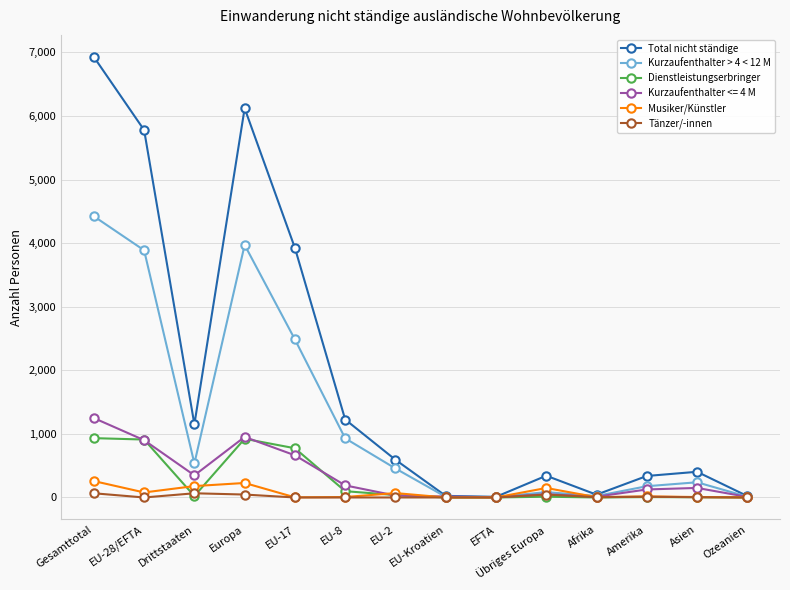

What is the sum of the Dienstleistungserbringer values at EU-2 and Übriges Europa?

50